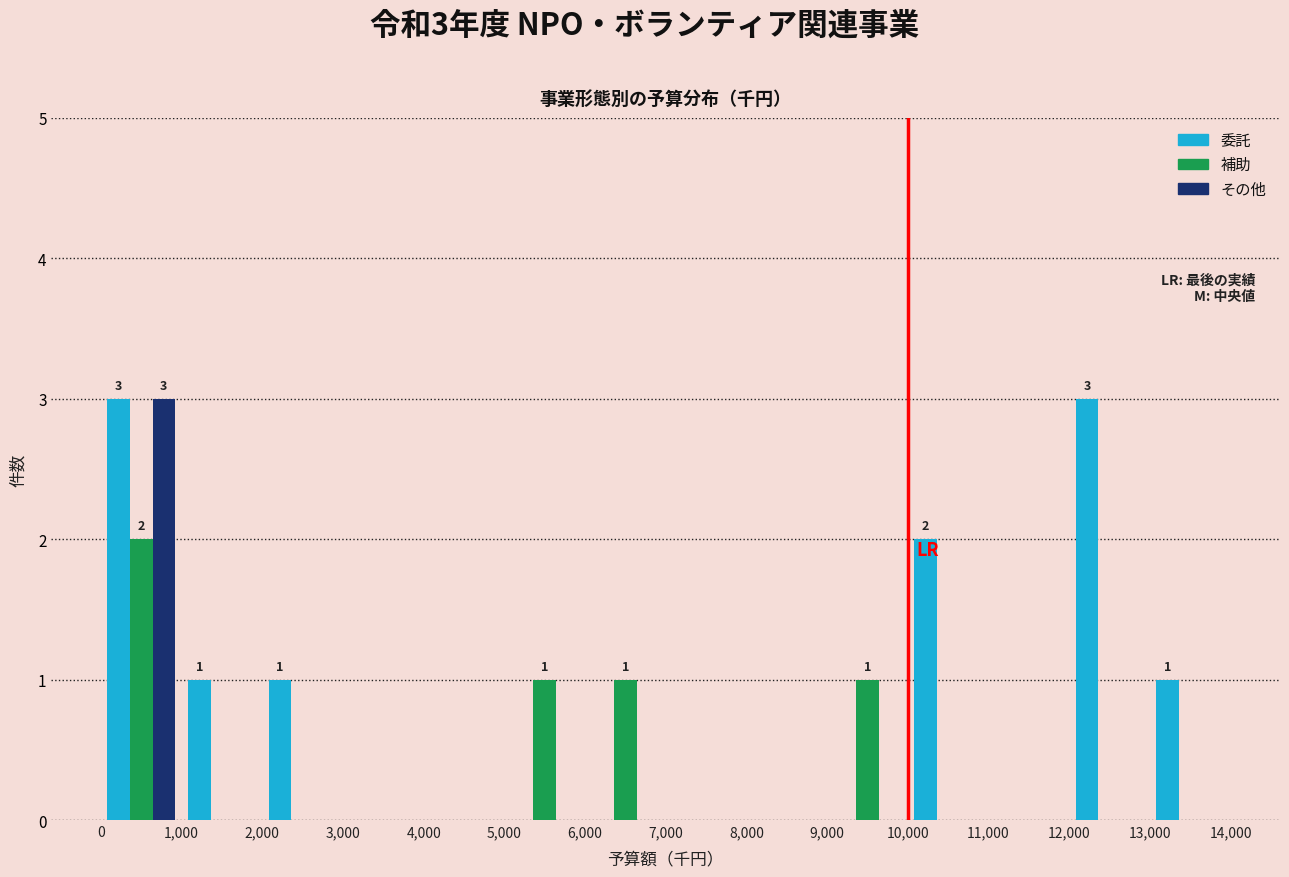

In the 補助 series, which range on the x-axis has the tallest bar?

0 to 1,000